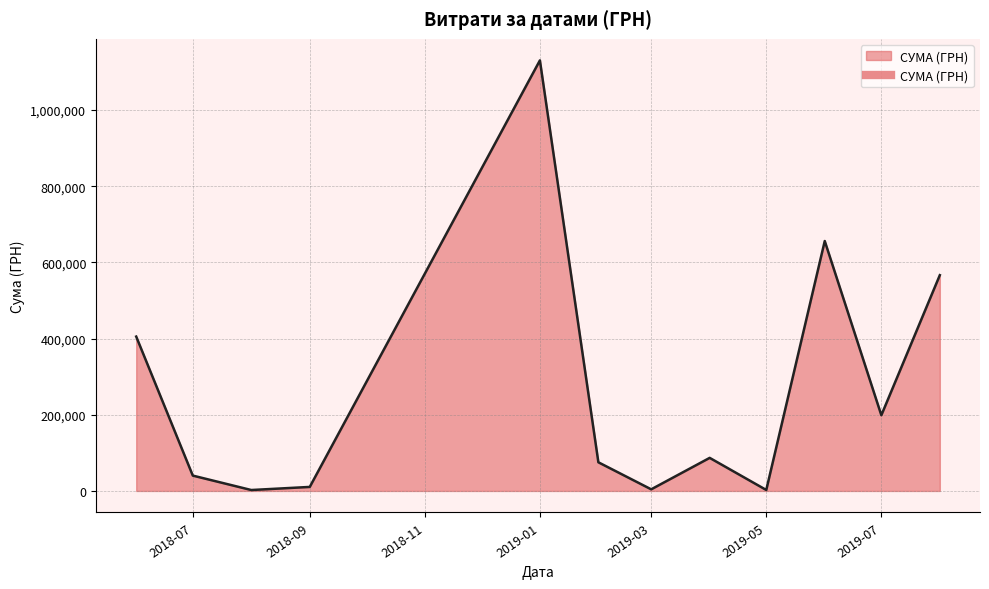

What is the sum of all values?

3178587.2